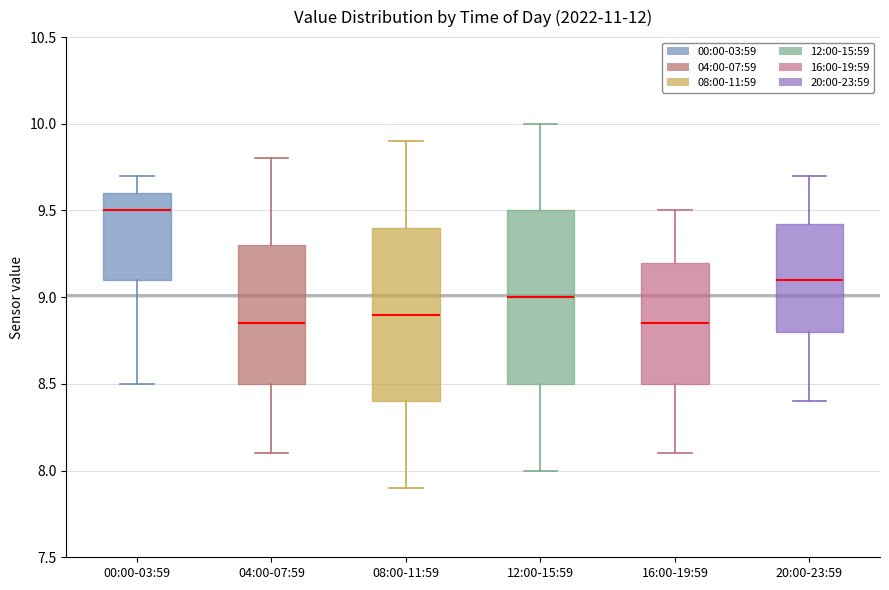

Where does the upper whisker of the box for 08:00-11:59 end on the y-axis? The values are not printed on the chart, so give them approximately, as read against the axis.

9.90